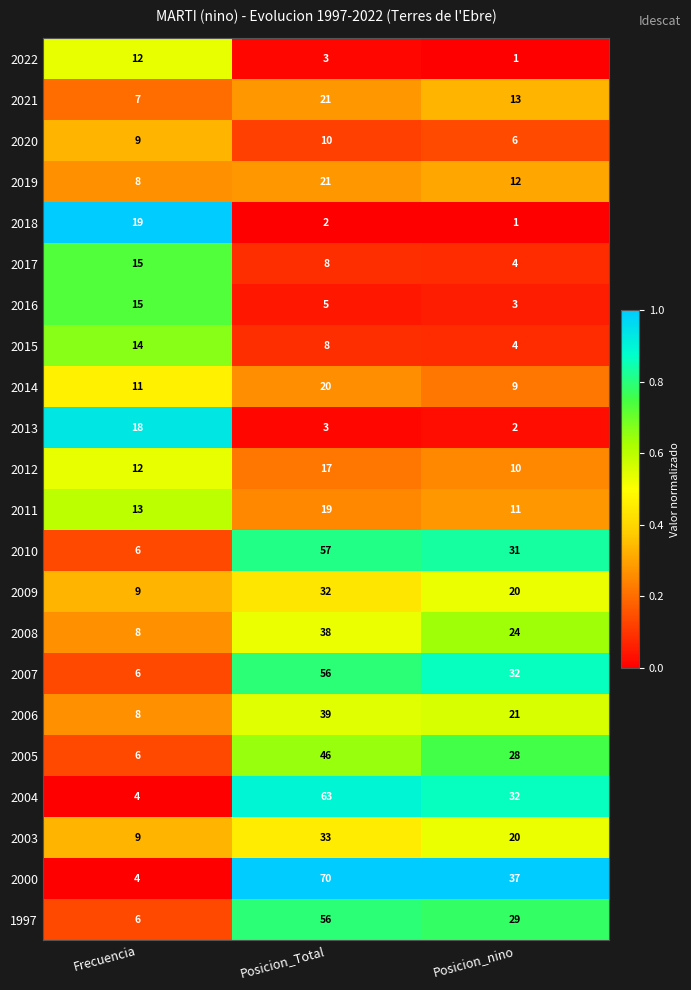

What is the difference between the maximum and second lowest values in the 2010 series?

26